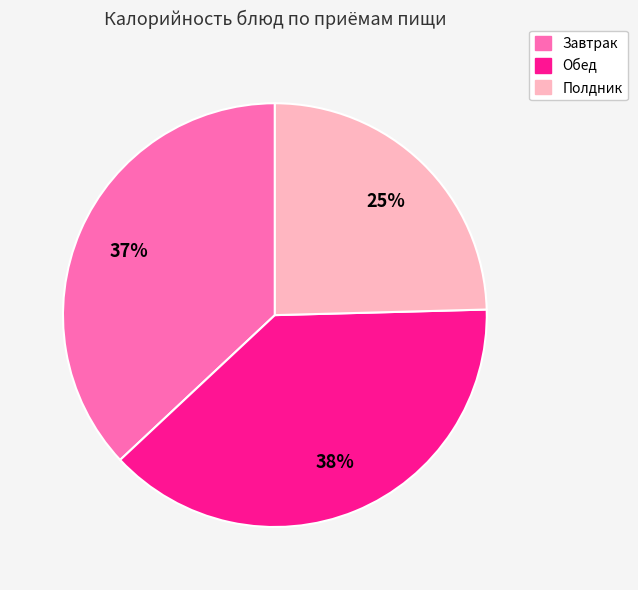

To the nearest percent, what is the average slice percentage?

33%